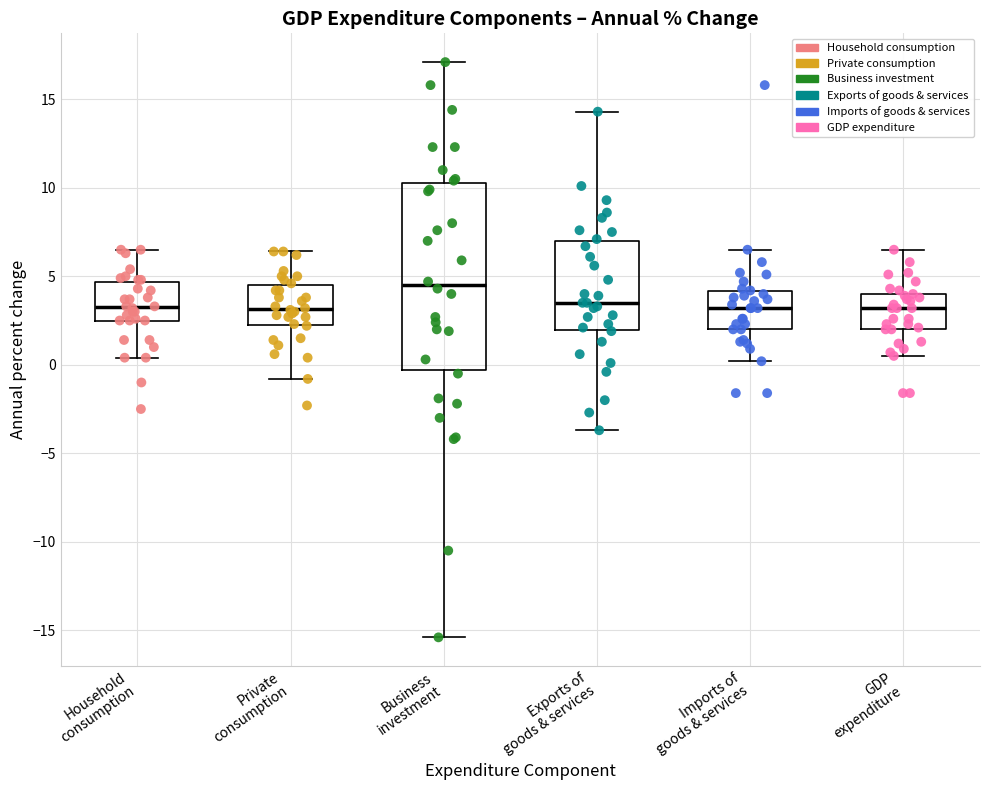

Which box is the tallest, from its lower edge to its upper edge?

Business investment